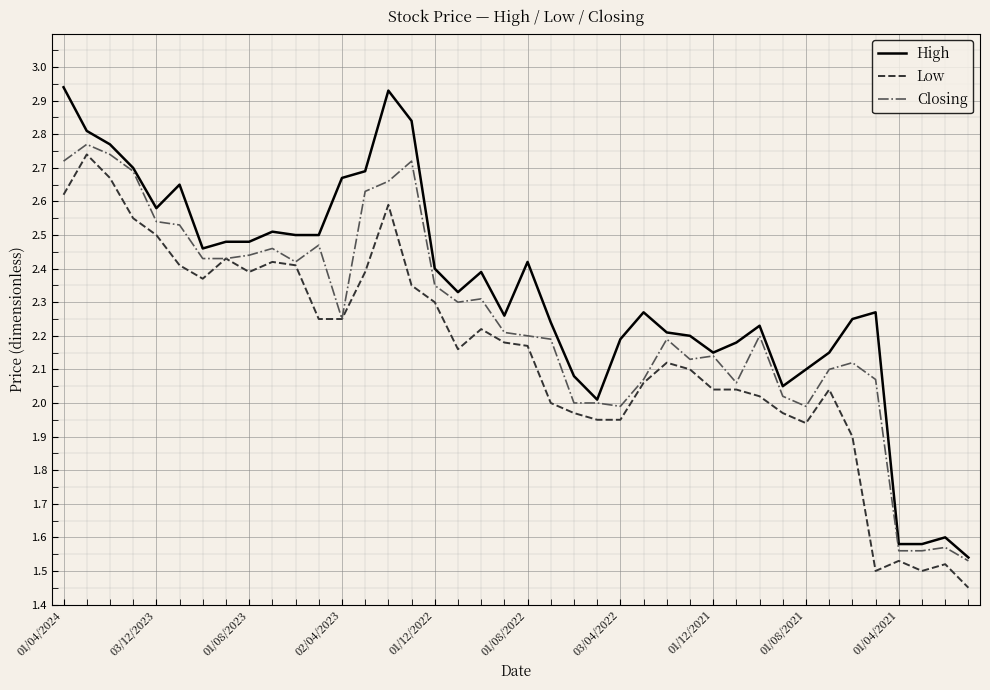

Is this an area chart (filled region under the line)?

No